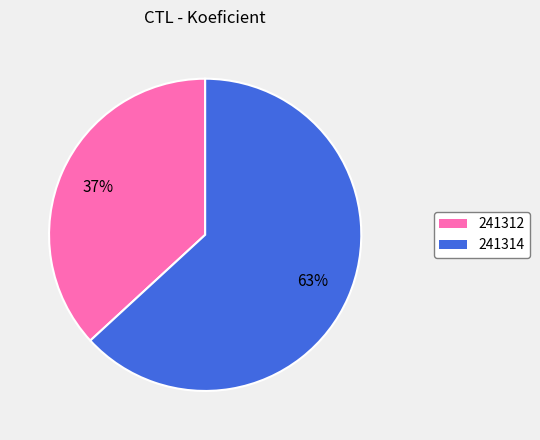

Which category has the smallest portion of the pie?

241312